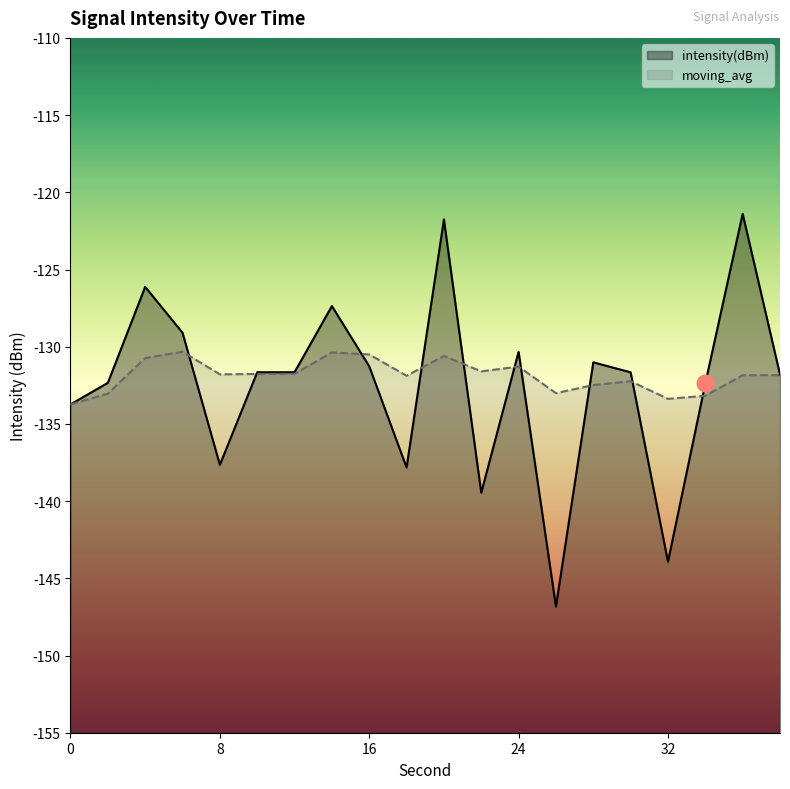

How many lines are shown in the chart?

2